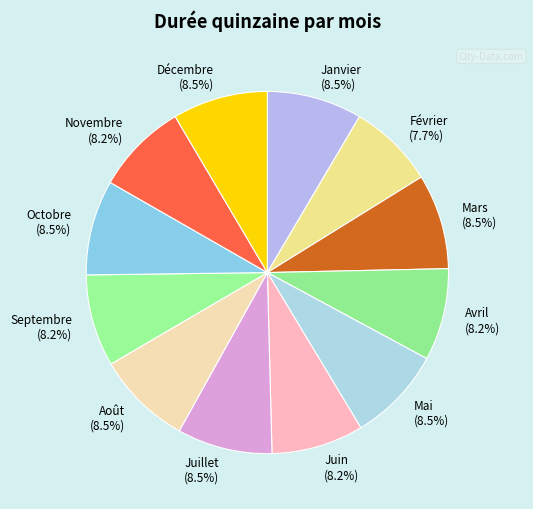

Do Janvier (8.5%) and Août (8.5%) together represent more than half of the pie?

No